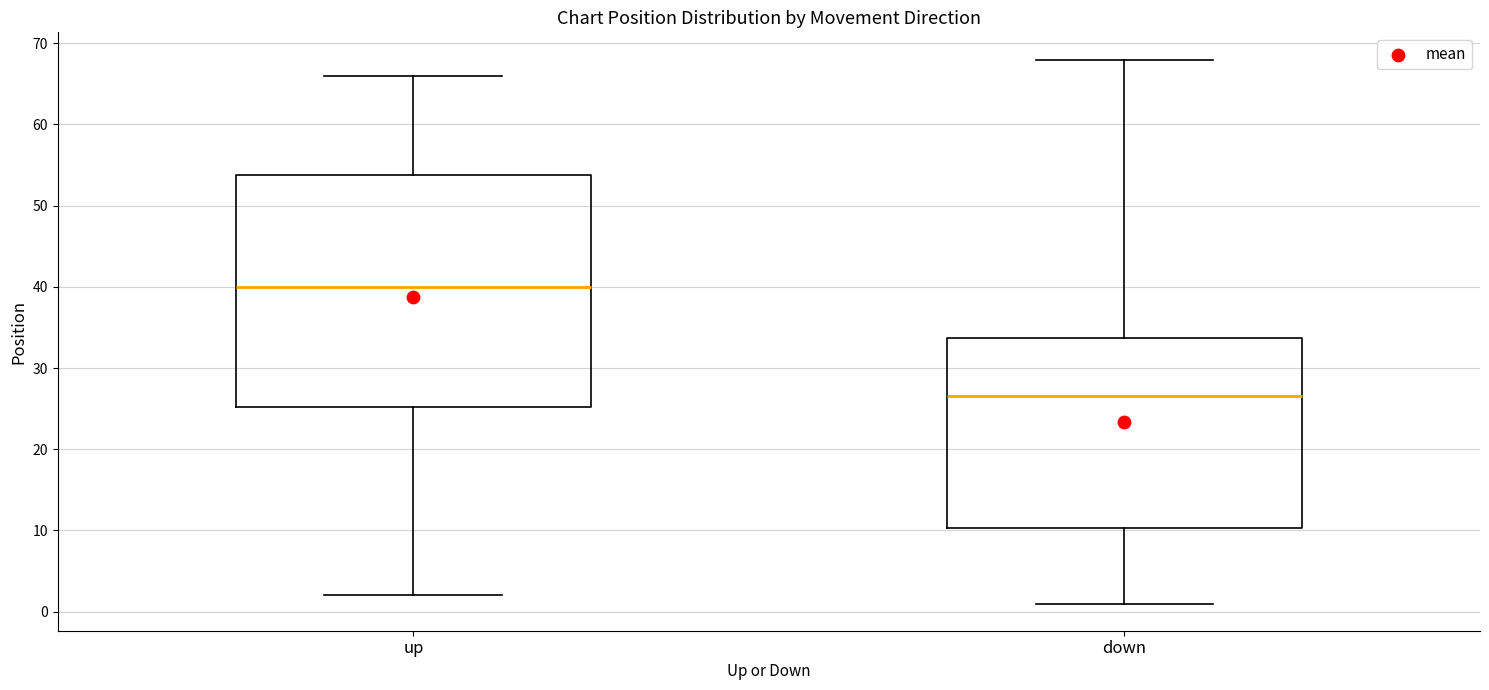

Reading left to right, transcribe this box plot: for each box, give where its median line is, the range the box spans, and where its two whiskers end, as read against the y-axis. The values are not printed on the chart, so give them approximately, as read against the axis.

up: median 40, box 25 to 54, whiskers 2 to 66
down: median 27, box 10 to 34, whiskers 1 to 68